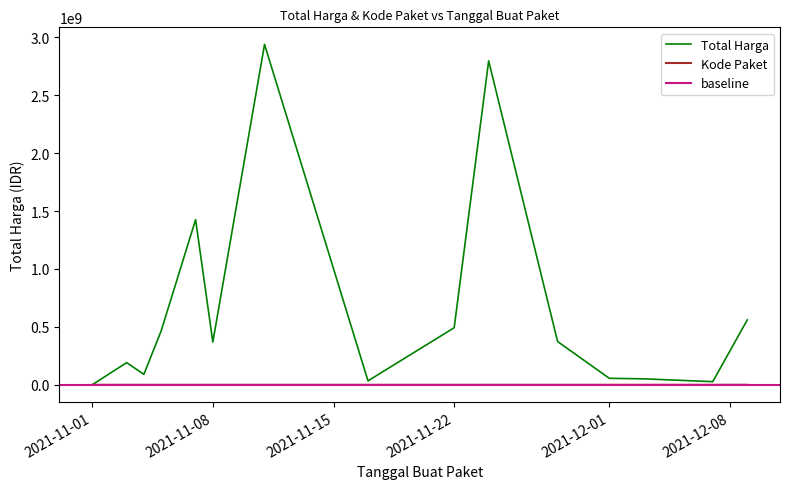

True or false: Kode Paket and Total Harga cross at least once.

False